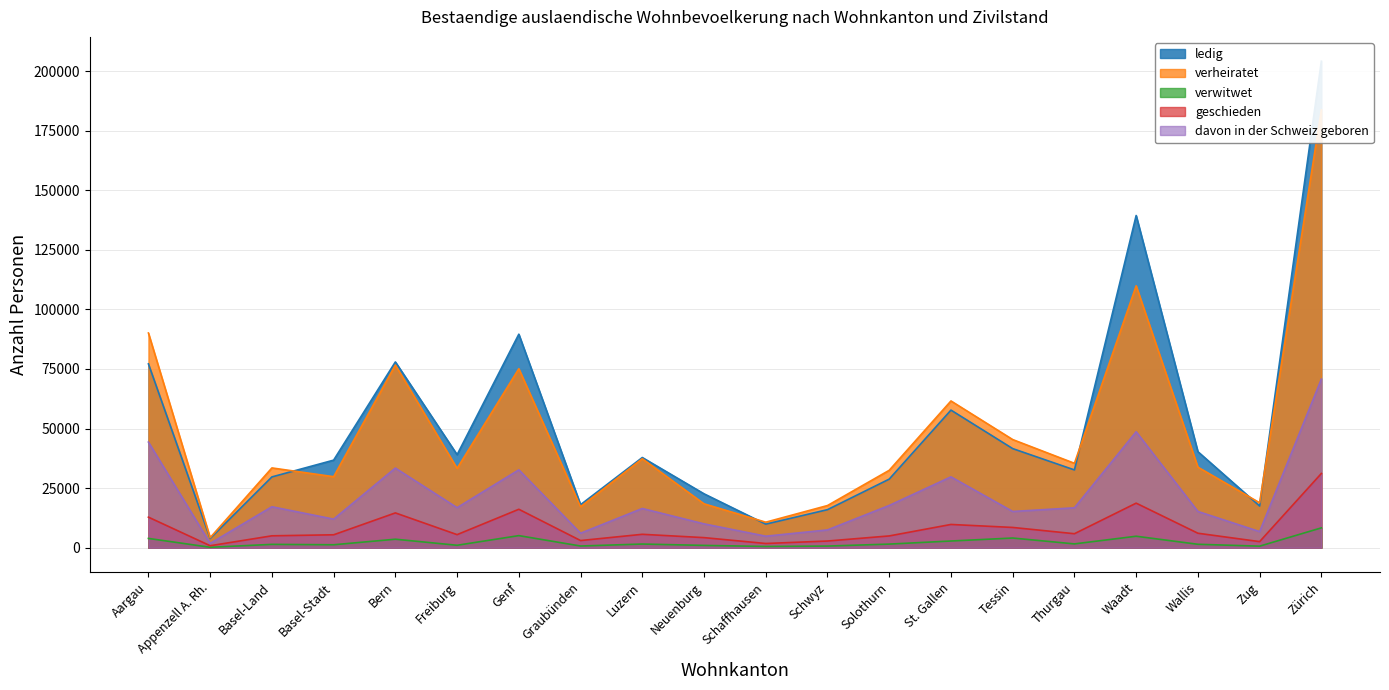

The davon in der Schweiz geboren series shows 15205 at Tessin. True or false?

True